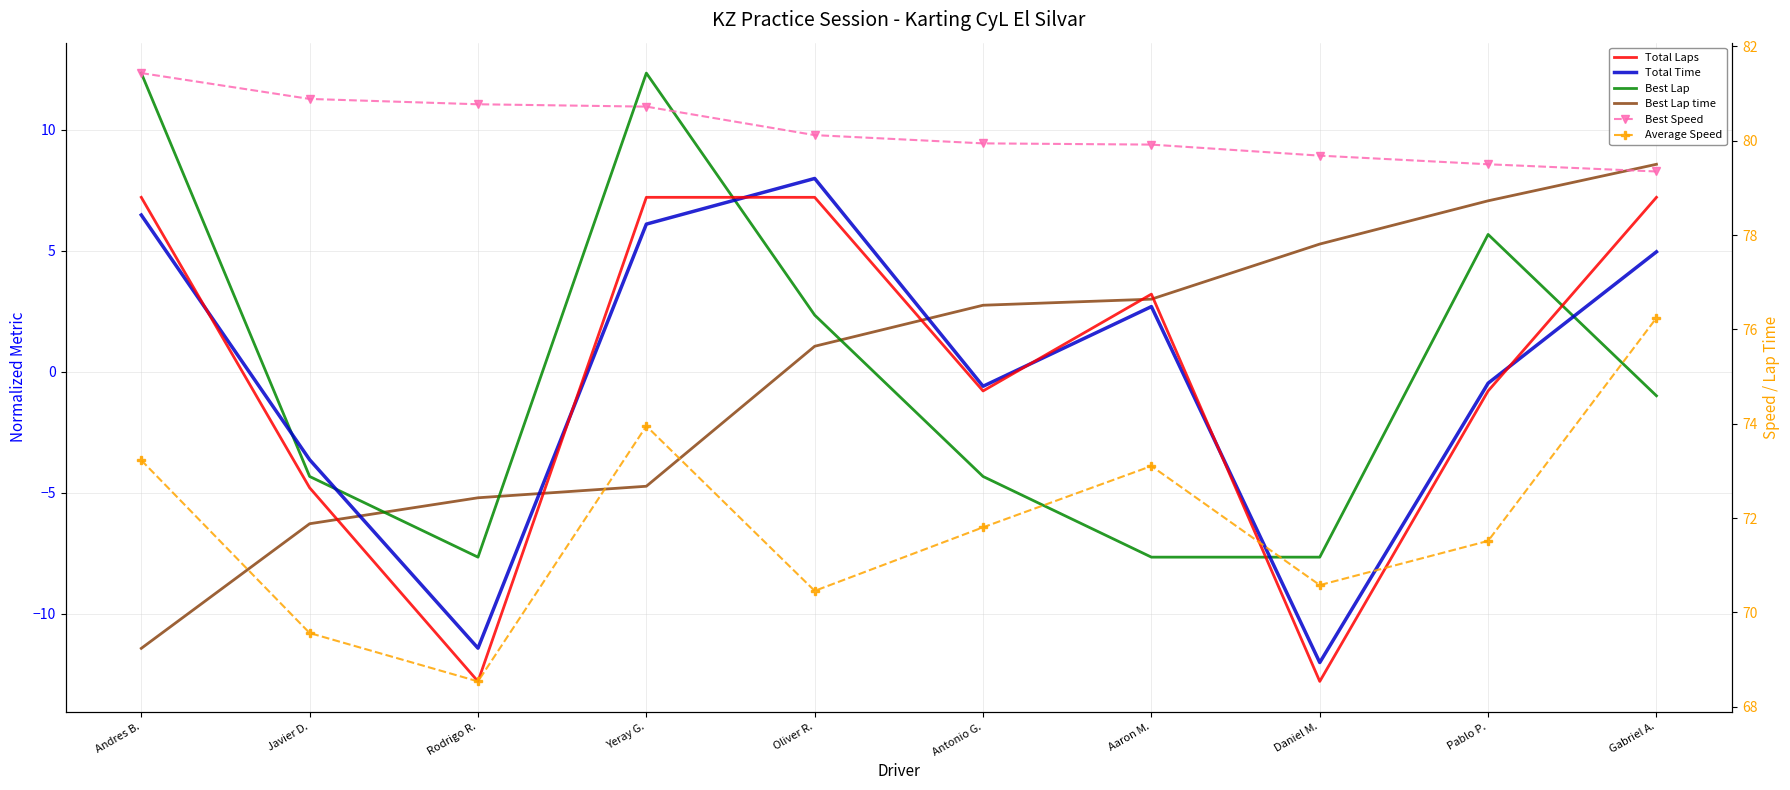

The Average Speed series shows 18.9 at Yeray G.. True or false?

False